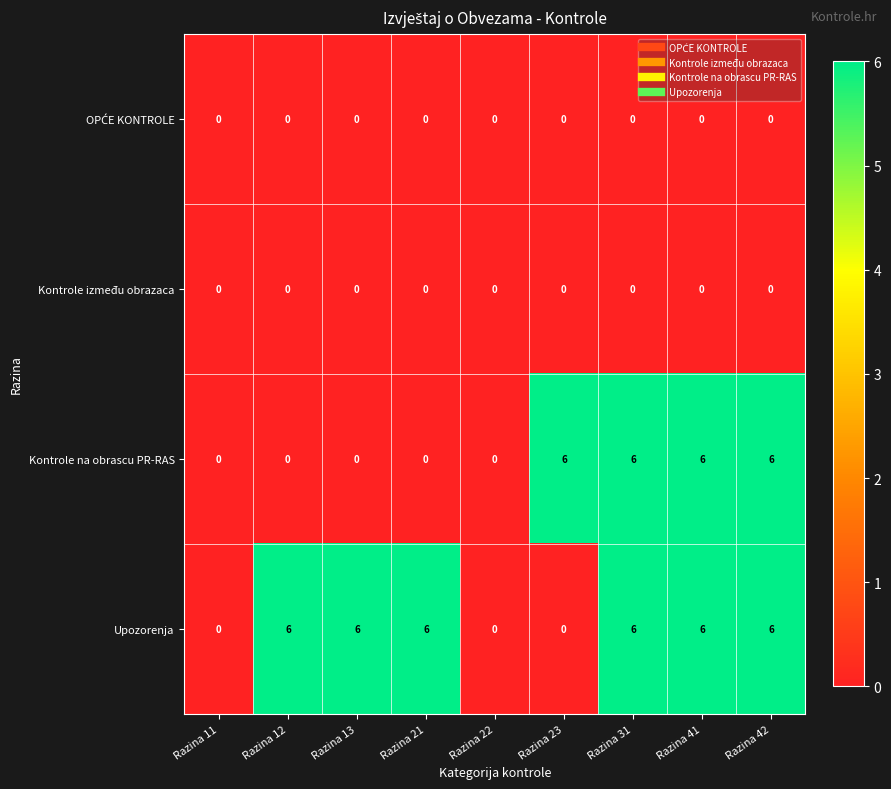

How many categories are shown in the chart?

9